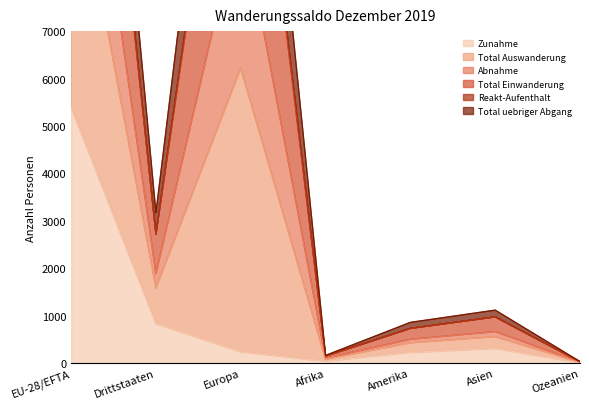

What is the maximum value for Zunahme?

5390